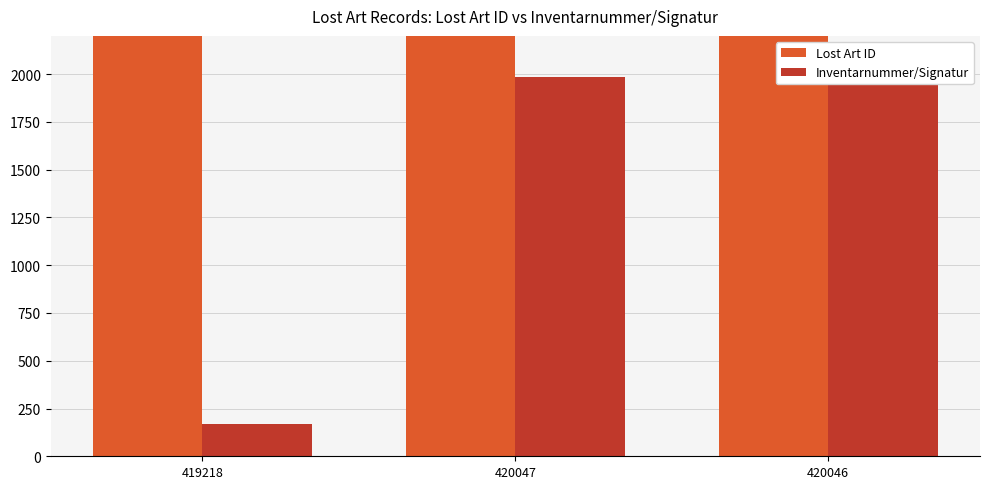

How many bars are there in total?

6